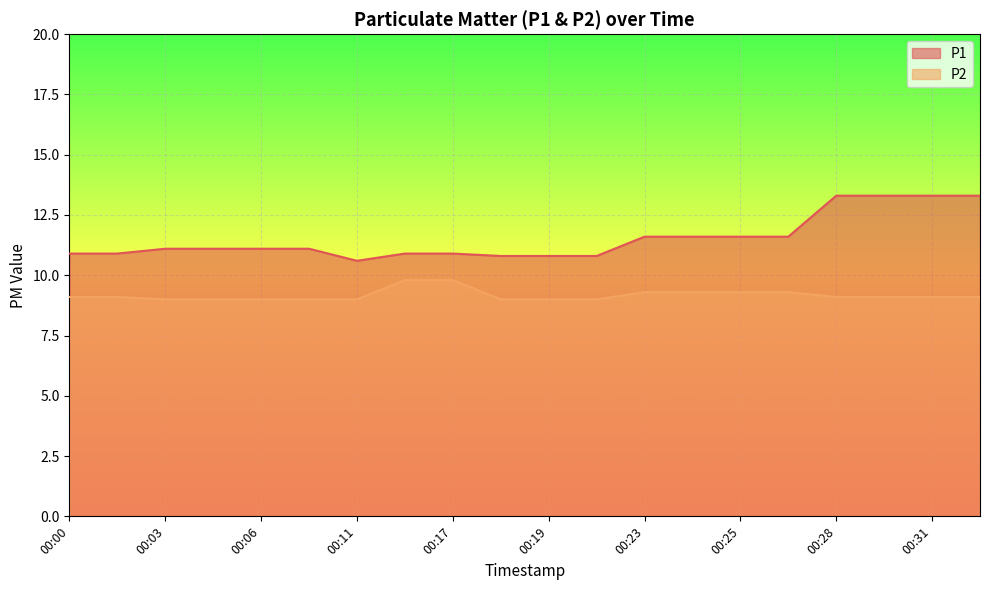

Which category has the lowest value in the P1 series?

00:11